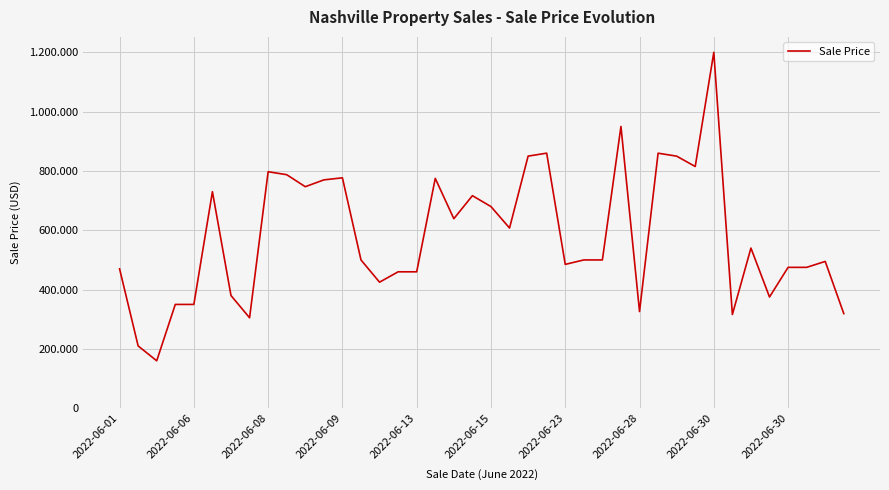

Is this an area chart (filled region under the line)?

No